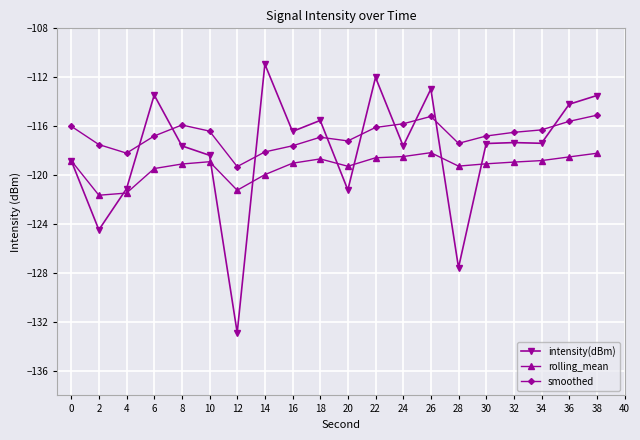

What value does the intensity(dBm) series have at 16?

-116.4